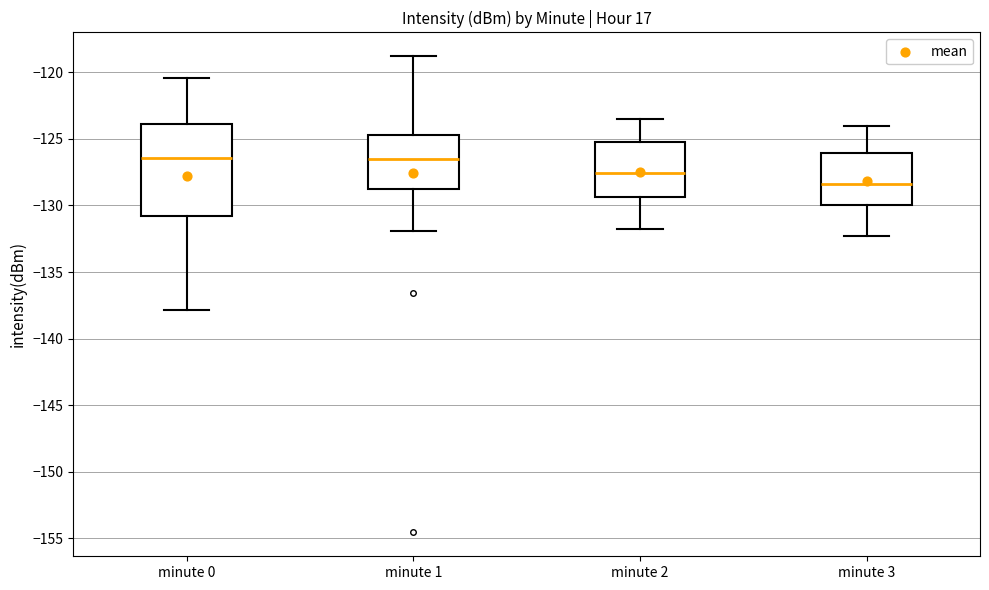

Which box has the lowest median line?

minute 3